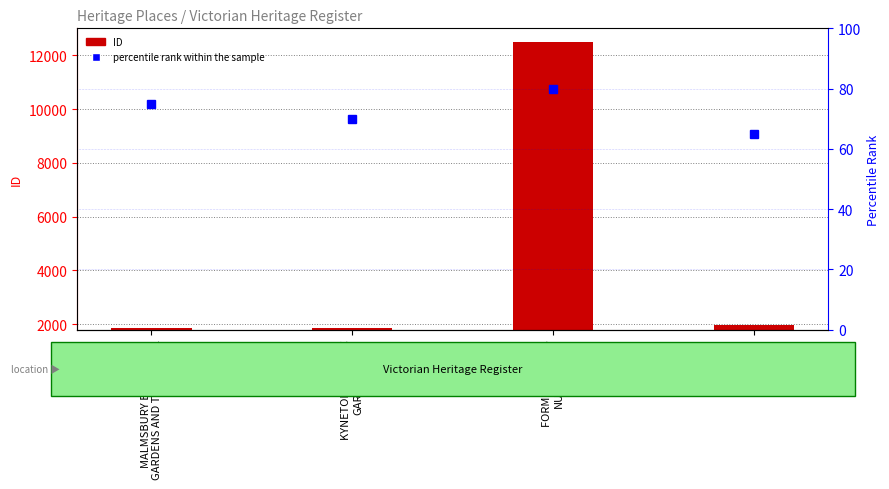

At which label does ID first exceed 1972?

FORMER SMITHS
NURSERY